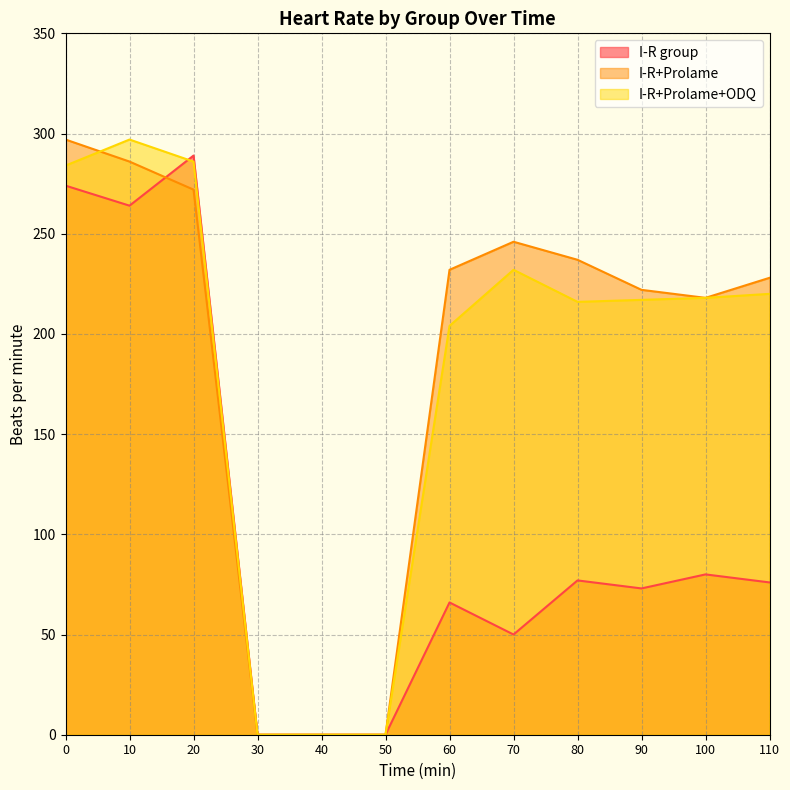

How many interior local valleys does the I-R+Prolame series have?

1